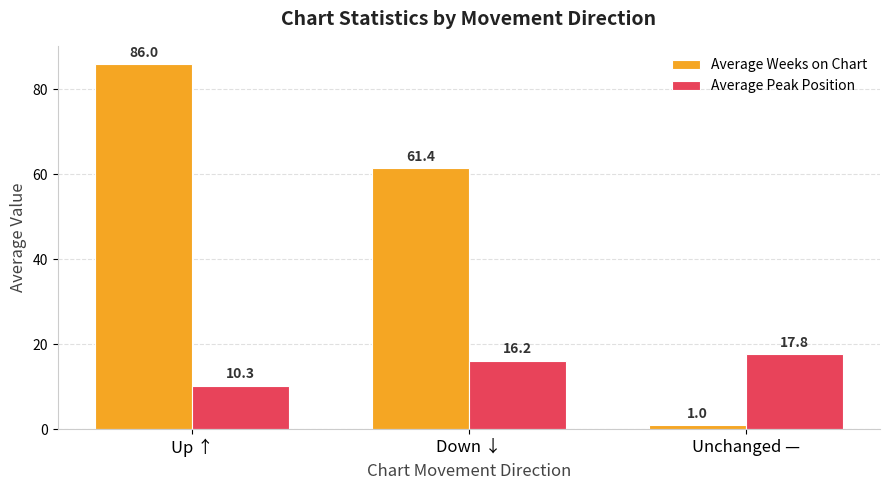

What are all the series names shown in the legend?

Average Weeks on Chart, Average Peak Position